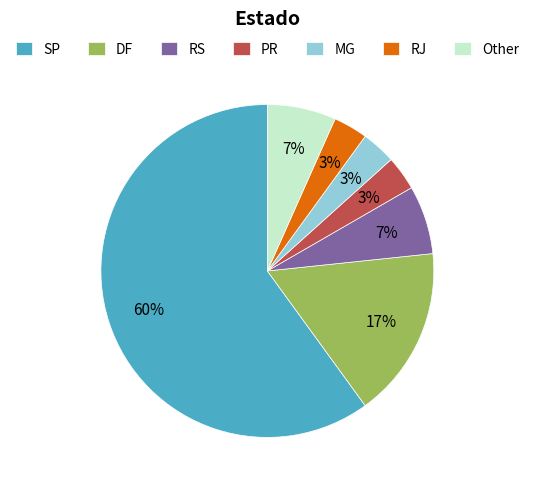

What is the majority slice?

SP